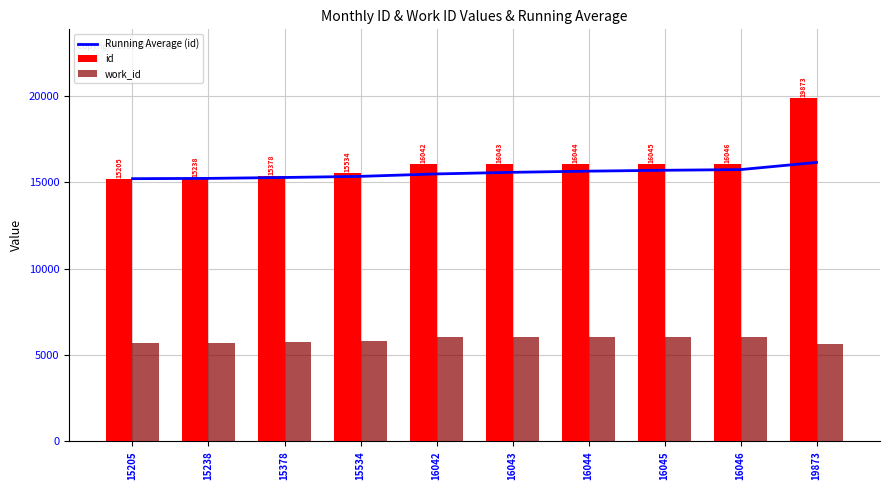

Which category has the highest value in the id series?

19873